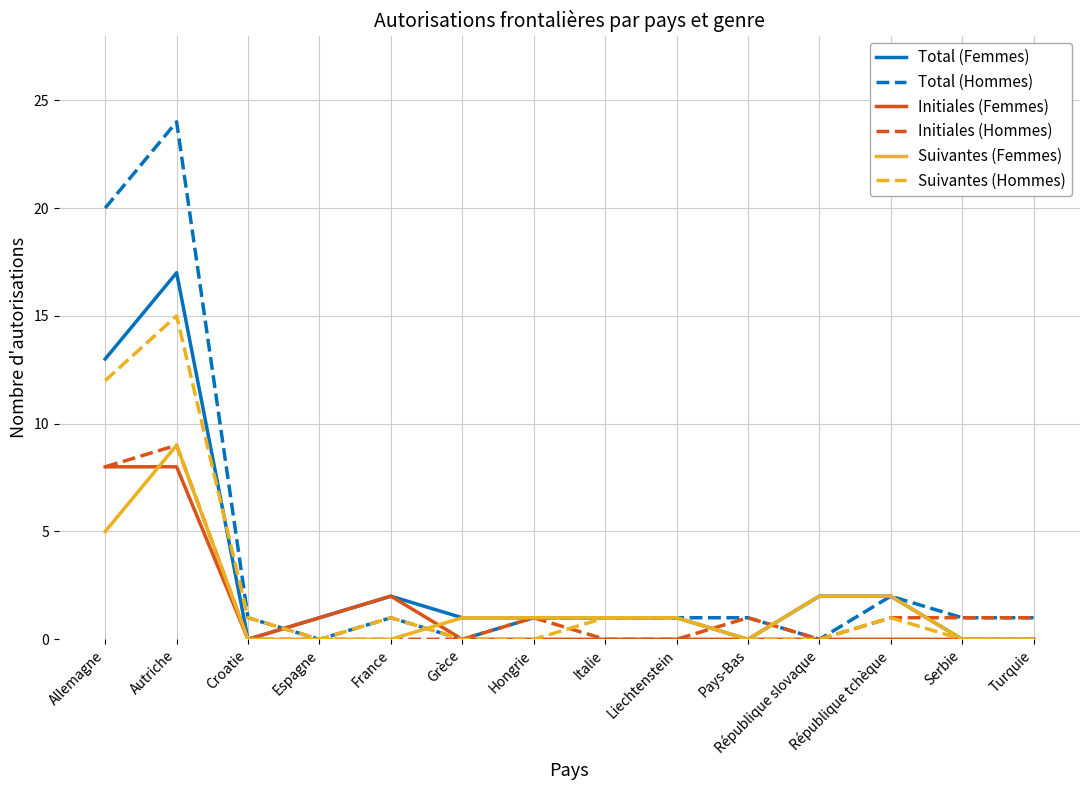

At which label does Suivantes (Femmes) first exceed 1?

Allemagne